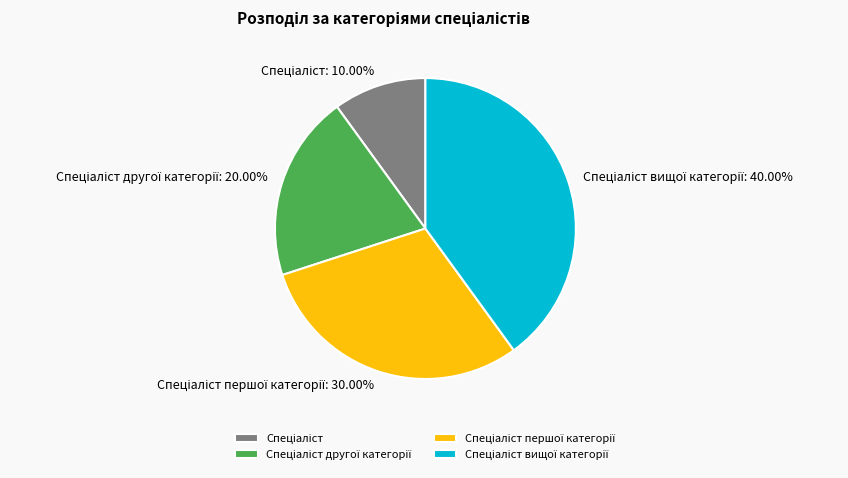

Is there a majority slice in this chart?

No